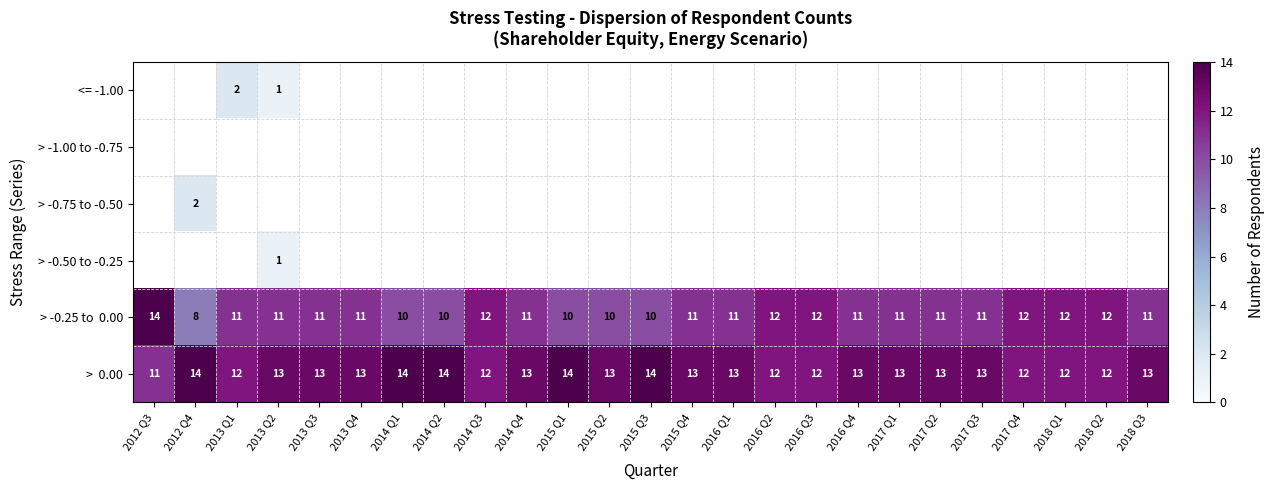

How many > 0.00 values are between 12 and 13?

19